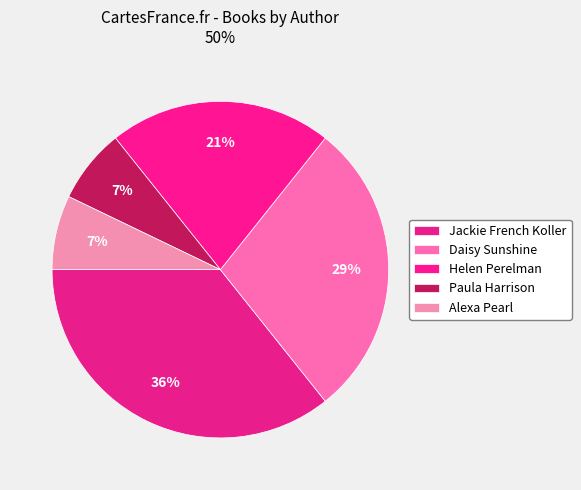

Rank the categories by value from lowest to highest.

Paula Harrison, Alexa Pearl, Helen Perelman, Daisy Sunshine, Jackie French Koller